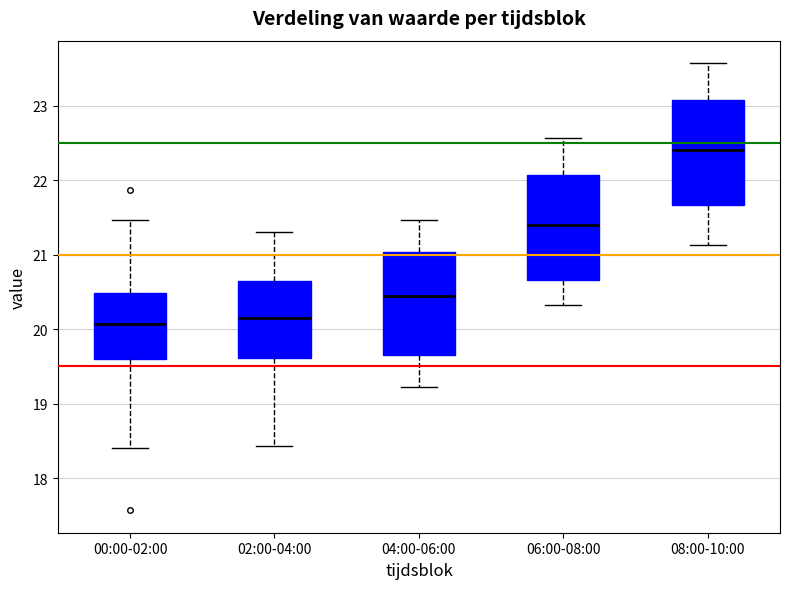

Where is the upper edge of the box for 06:00-08:00 on the y-axis? The values are not printed on the chart, so give them approximately, as read against the axis.

22.1